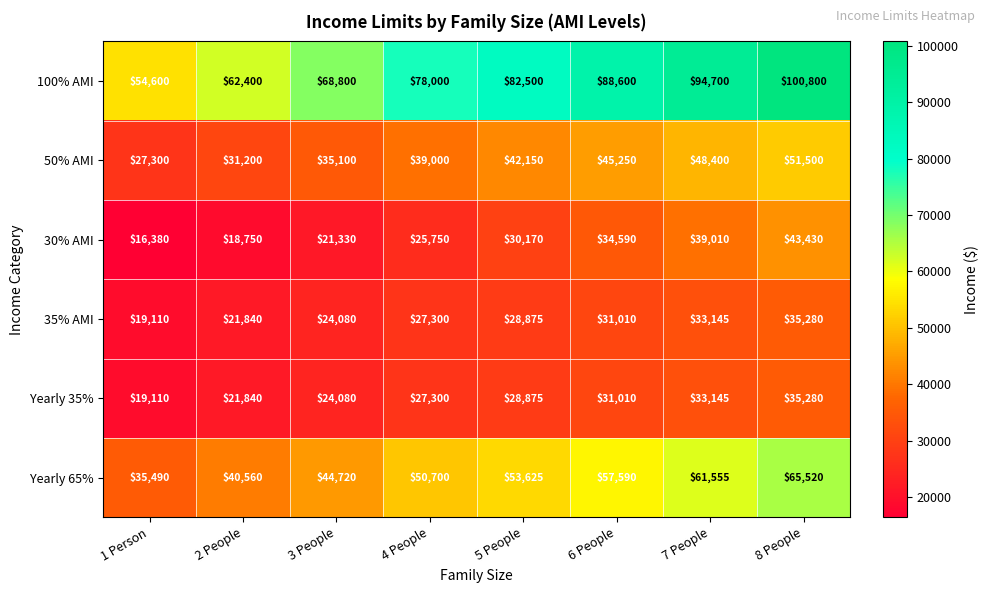

Which series changed the most between 7 People and 8 People?

100% AMI